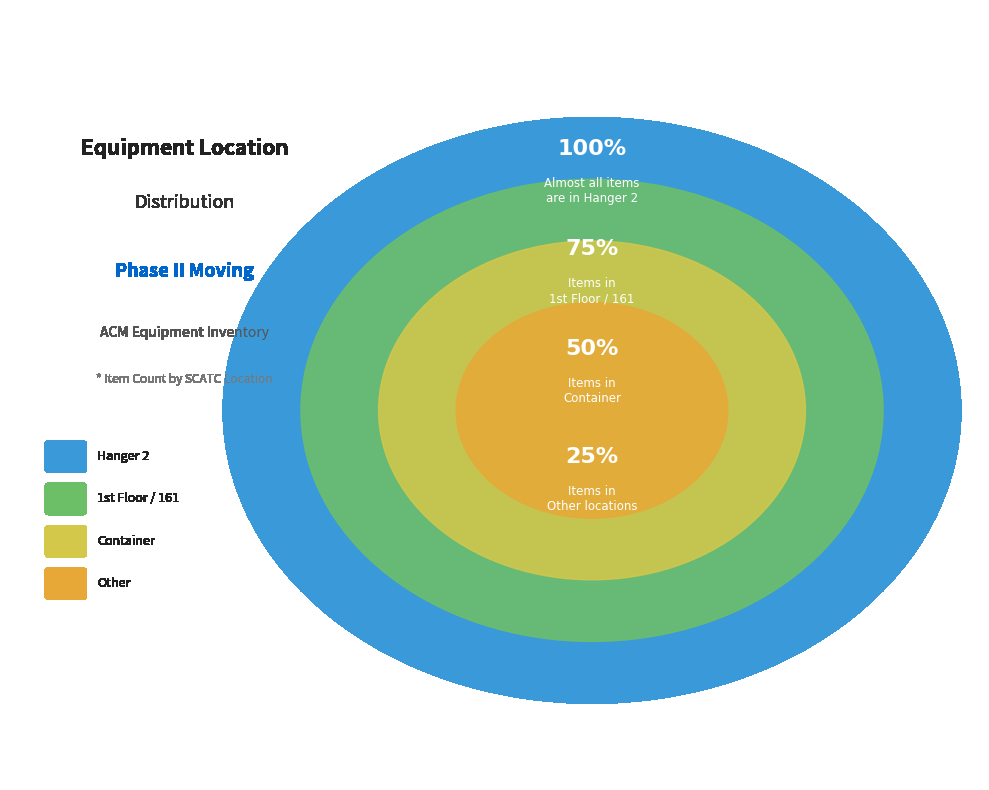

How many segments does this pie chart have?

4